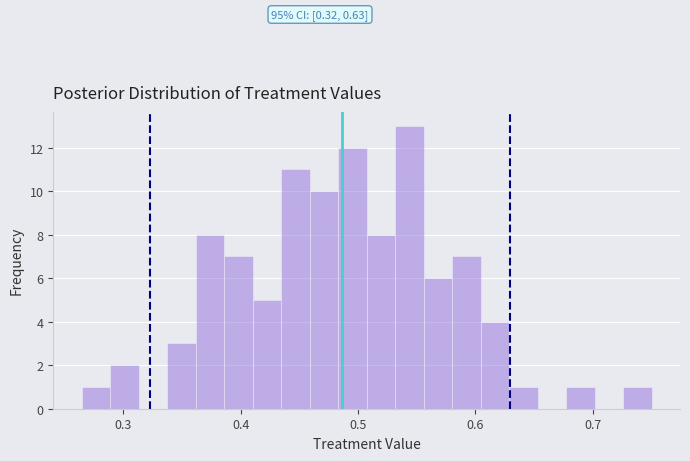

Read against the x-axis, roughly where is the centre of the tallest bar?

0.54